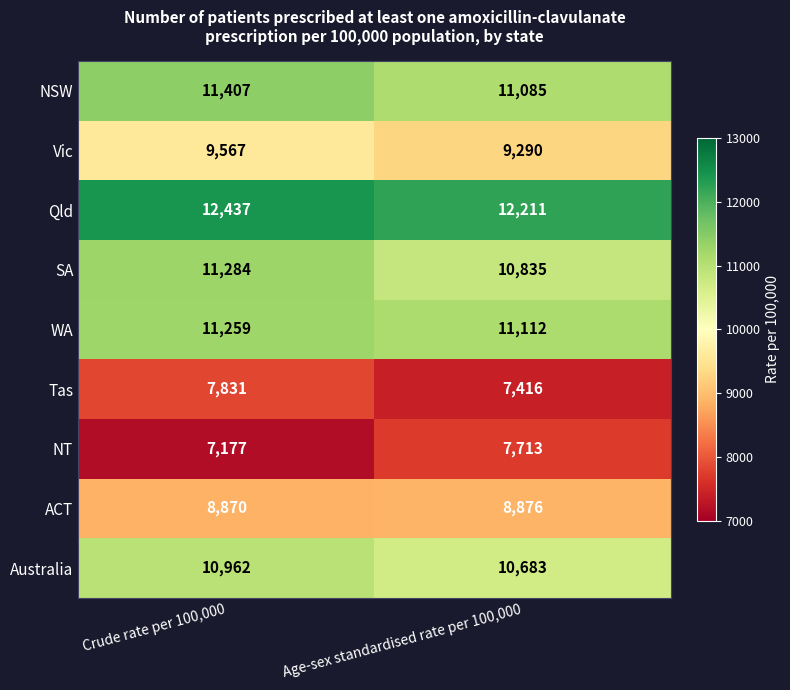

Read the Tas value at Age-sex standardised rate per 100,000, to the nearest 10.

7420